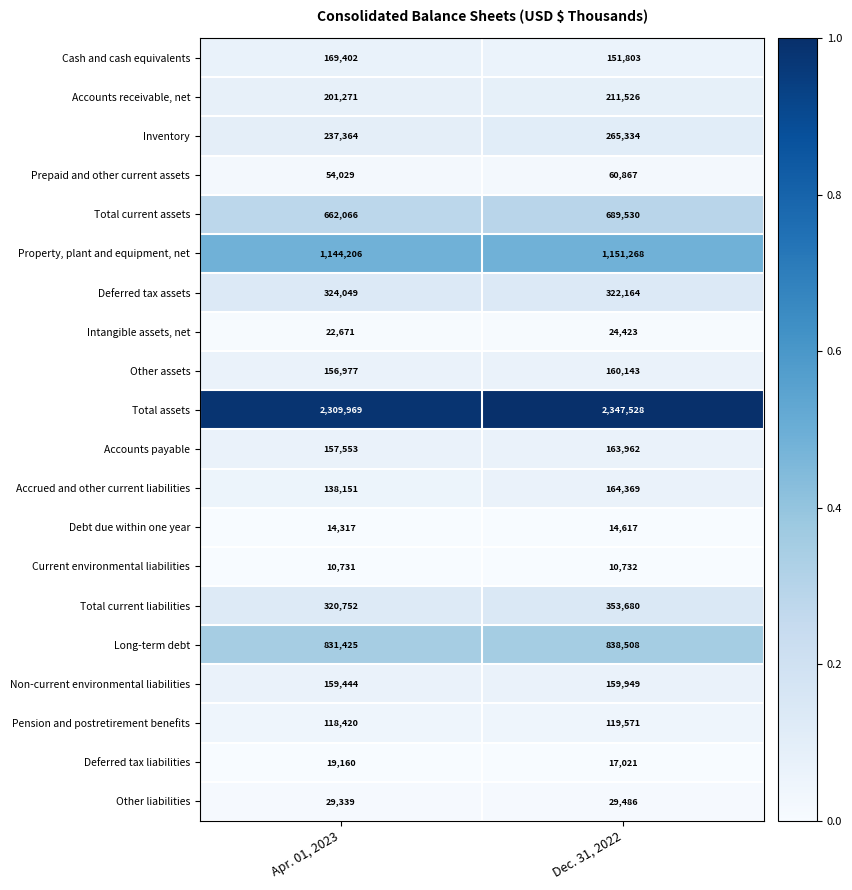

Between Apr. 01, 2023 and Dec. 31, 2022, which series saw the biggest shift?

Total assets